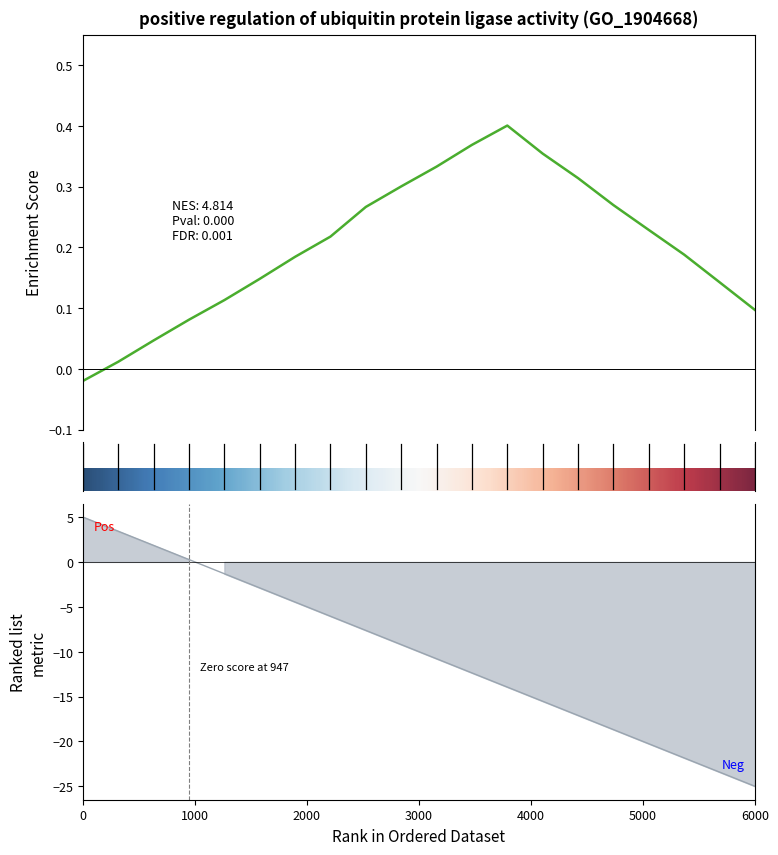

How many values are below -9?

11